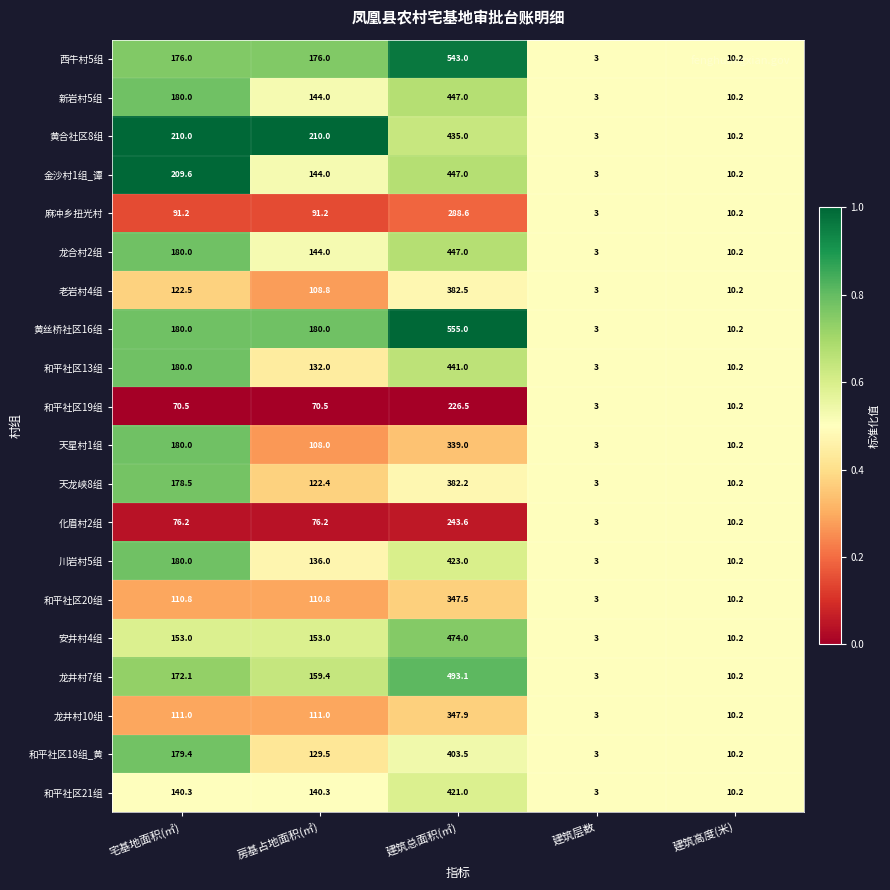

What is the sum of the 龙合村2组 values at 宅基地面积(㎡) and 建筑总面积(㎡)?

627.0